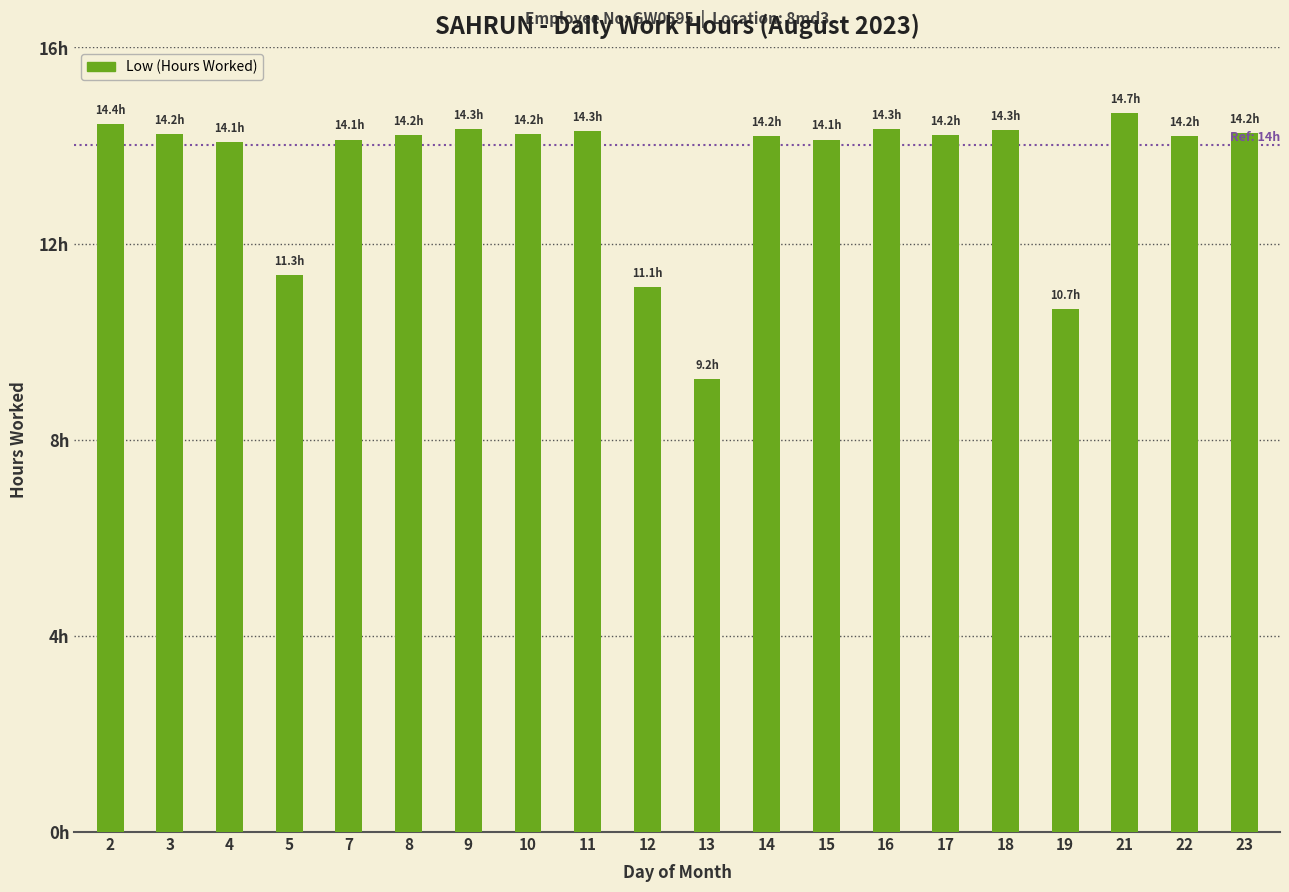

Which category has the highest value across all series?

21